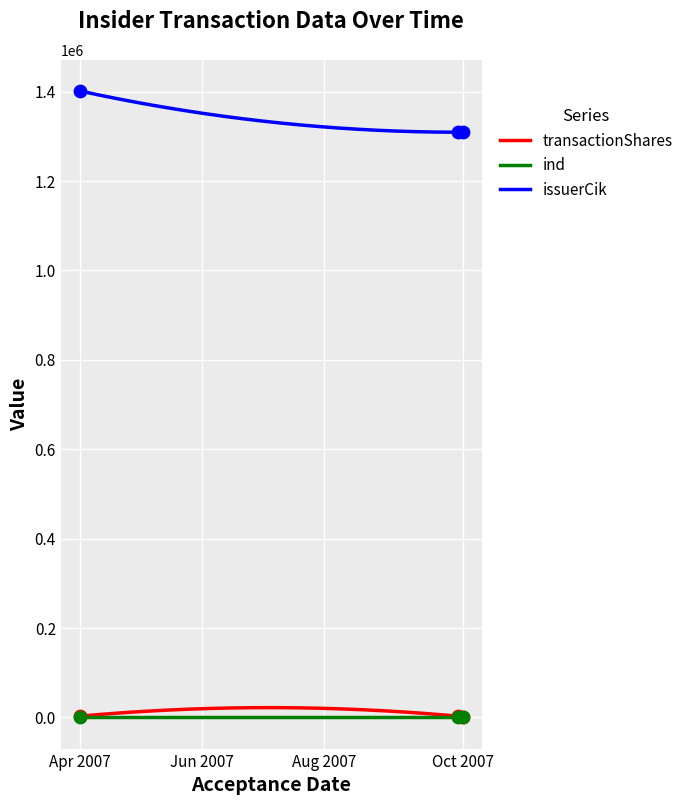

What are all the series names shown in the legend?

transactionShares, ind, issuerCik